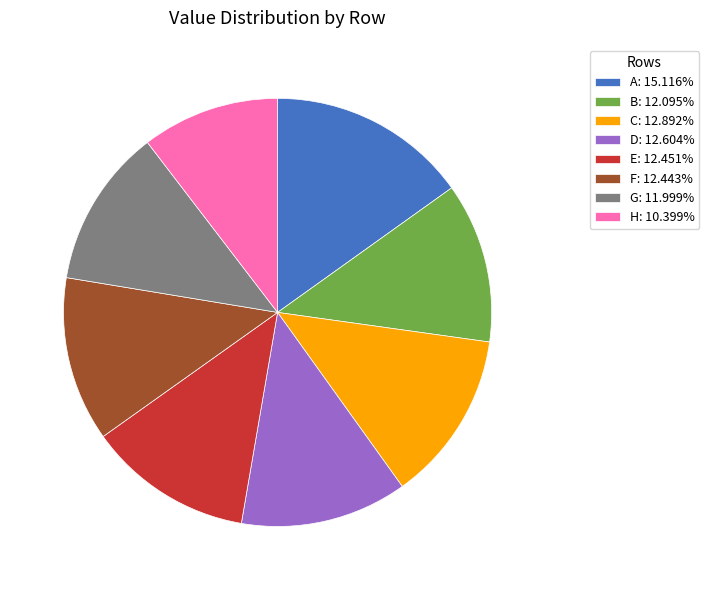

The G slice represents 23% of the pie. True or false?

False